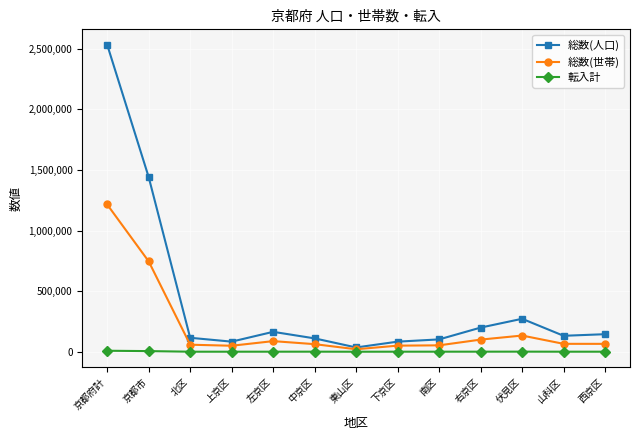

What is the sum of all 転入計 values?

18810